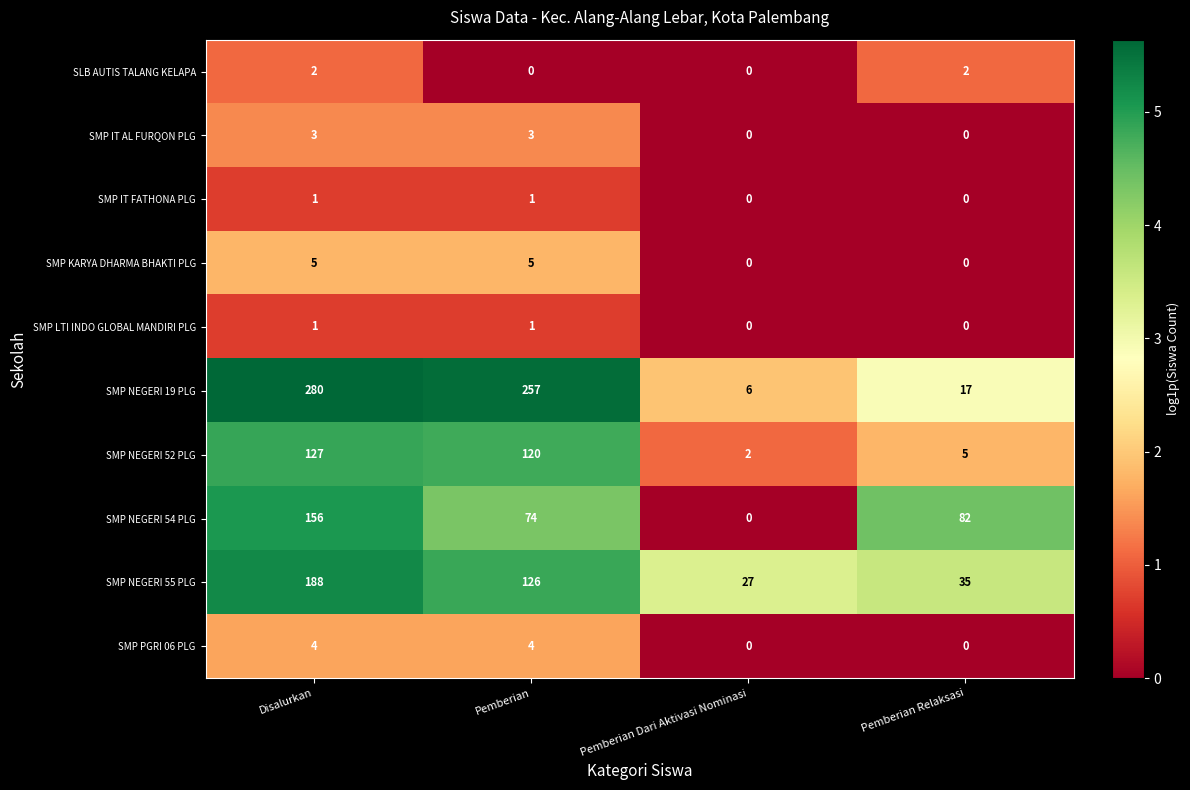

What is the difference between the highest and lowest values at Pemberian?

257